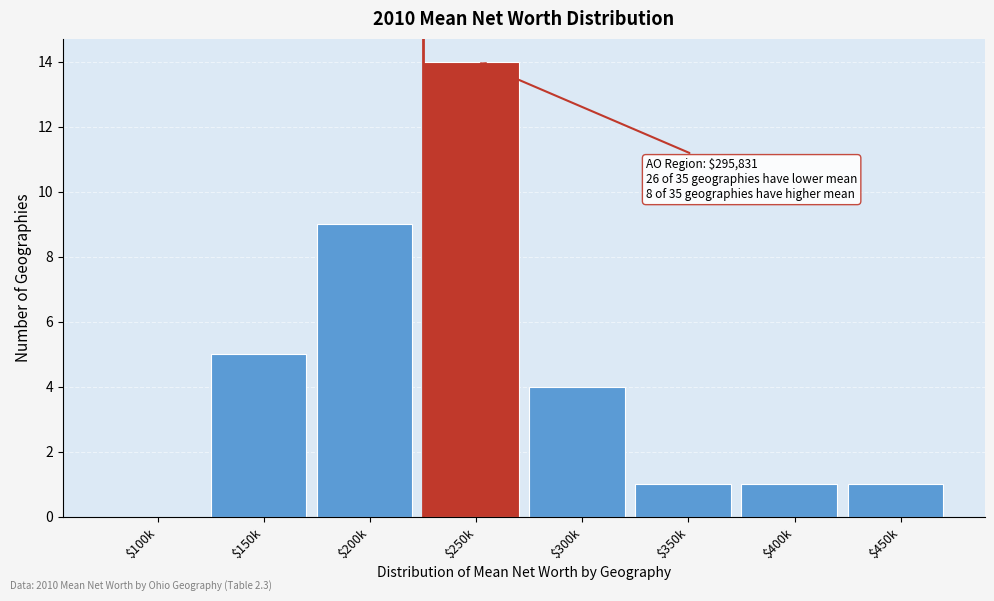

What is the maximum value shown in the chart?

14